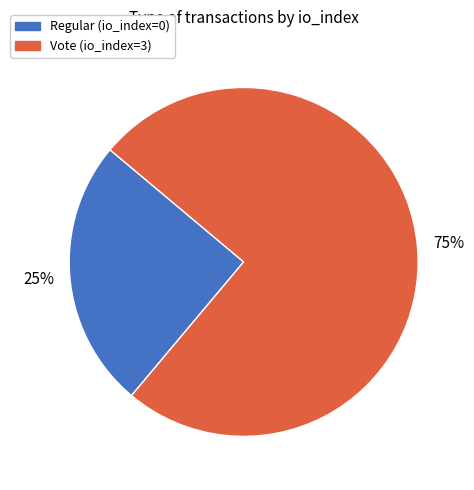

Rank the categories by value from highest to lowest.

Vote (io_index=3), Regular (io_index=0)